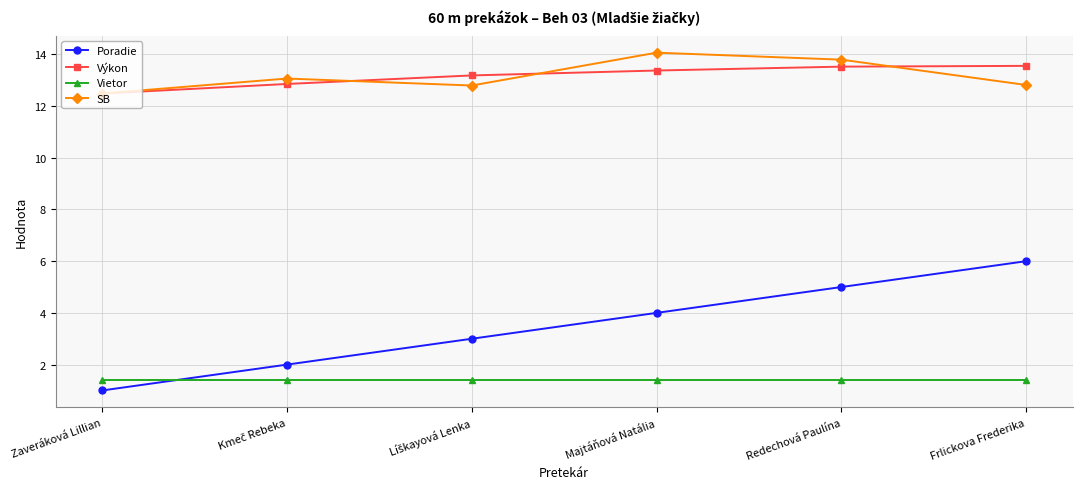

True or false: Poradie and SB cross at least once.

False